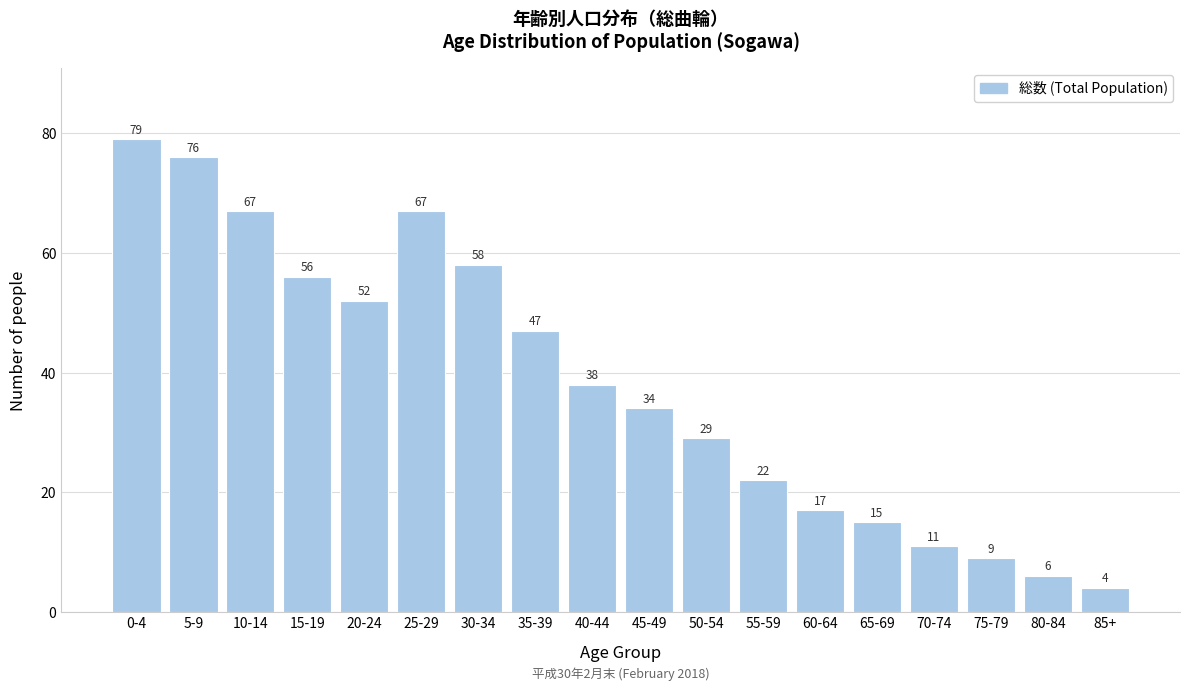

Reading right to left, transcribe all the data shown in this chart.

4	6	9	11	15	17	22	29	34	38	47	58	67	52	56	67	76	79